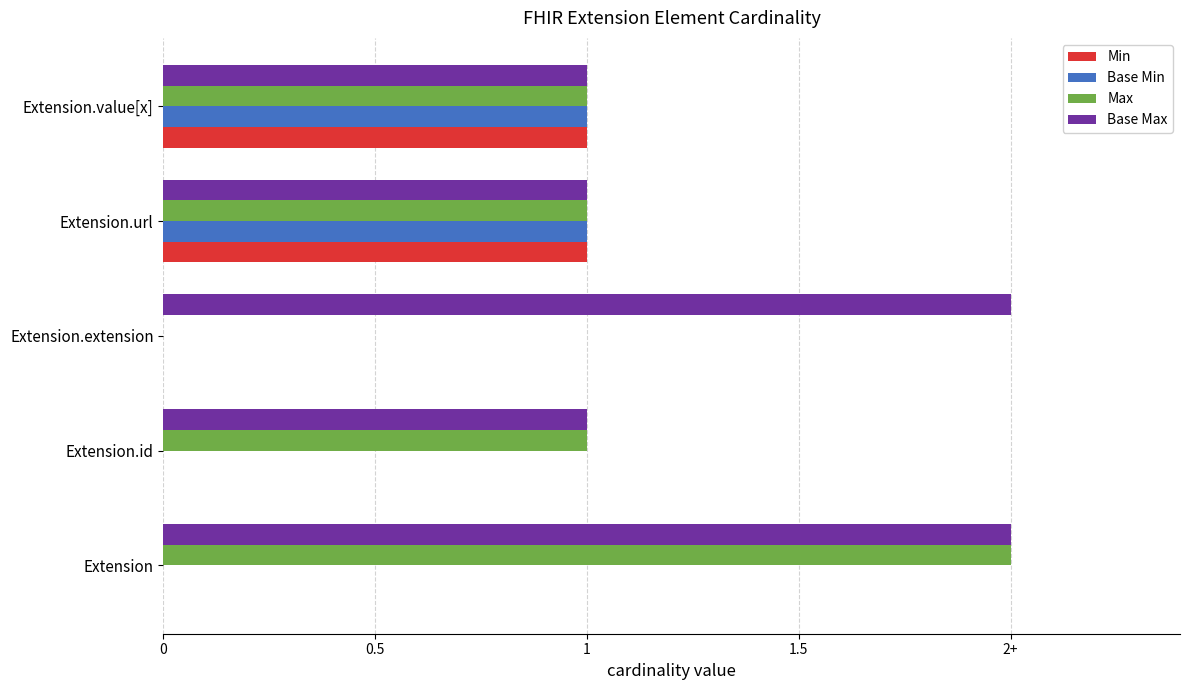

What are all the series names shown in the legend?

Min, Base Min, Max, Base Max